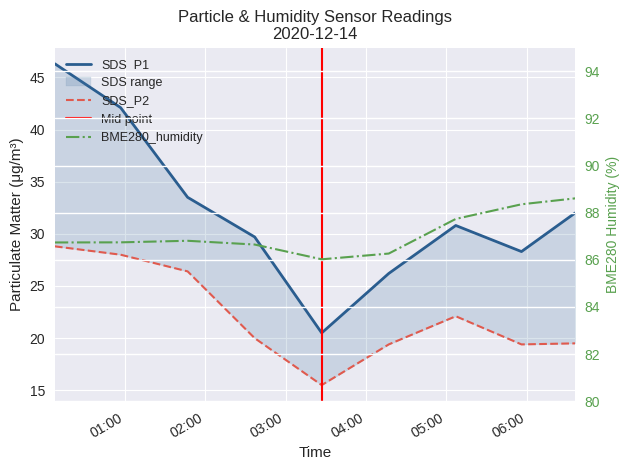

List the series in order of their overall mean, lowest first.

SDS_P2, SDS_P1, BME280_humidity